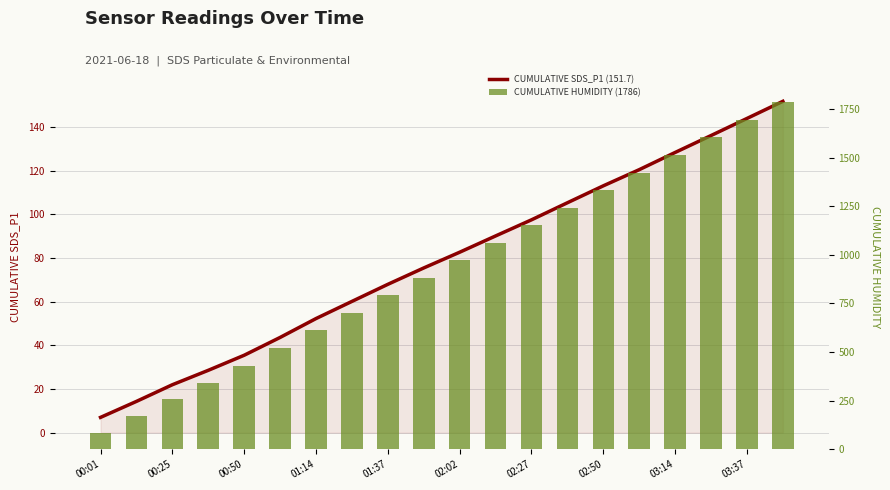

What is the minimum value shown in the chart?

7.0